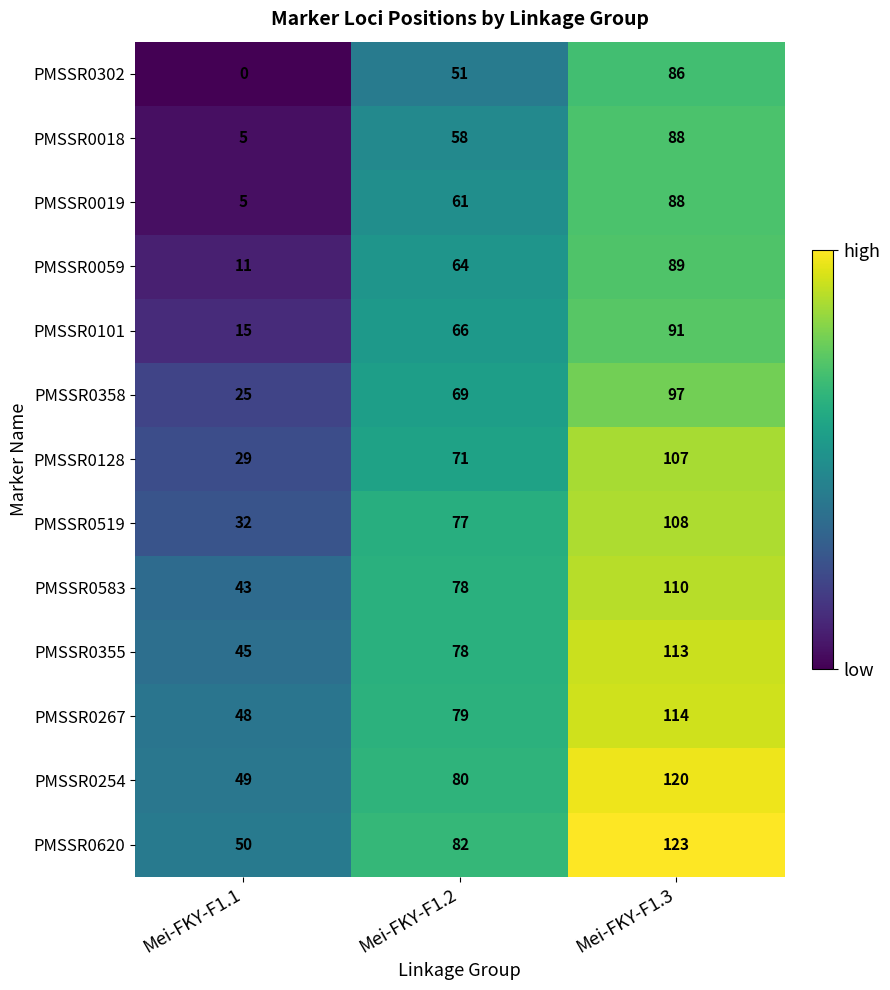

What is the sum of all PMSSR0355 values?

236